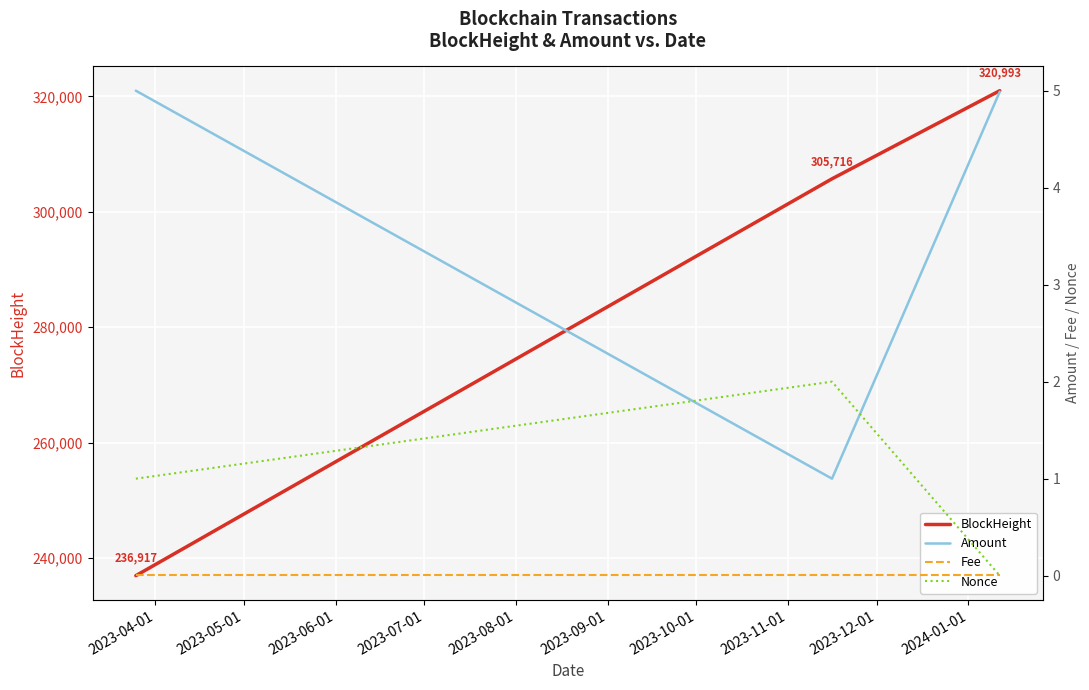

How many BlockHeight values are between 236917 and 320993?

3